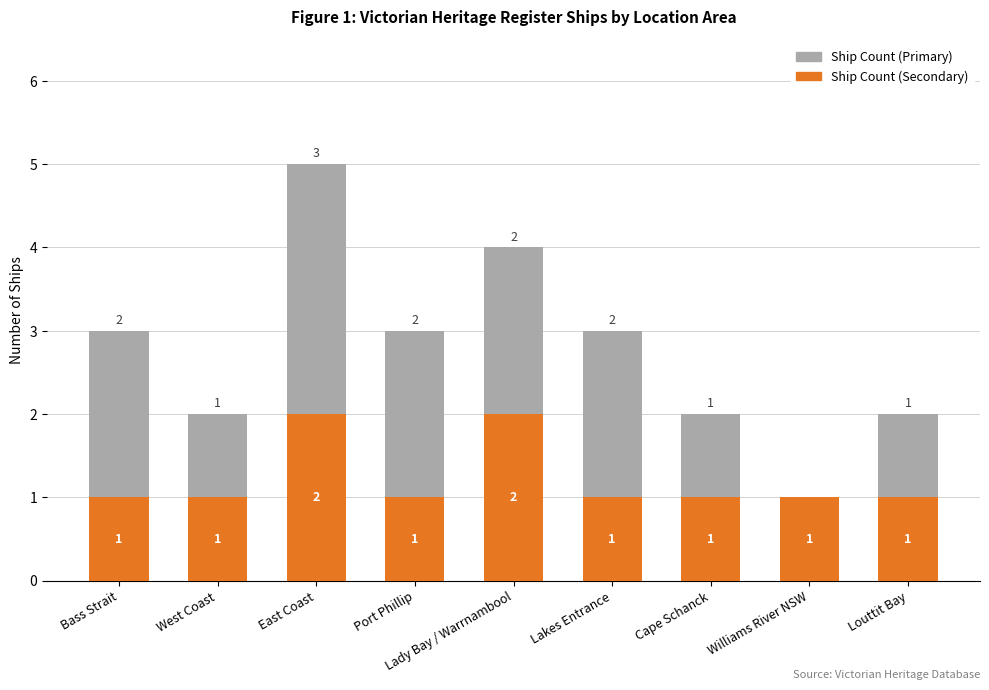

The value of Ship Count (Secondary) at East Coast is 3. True or false?

False